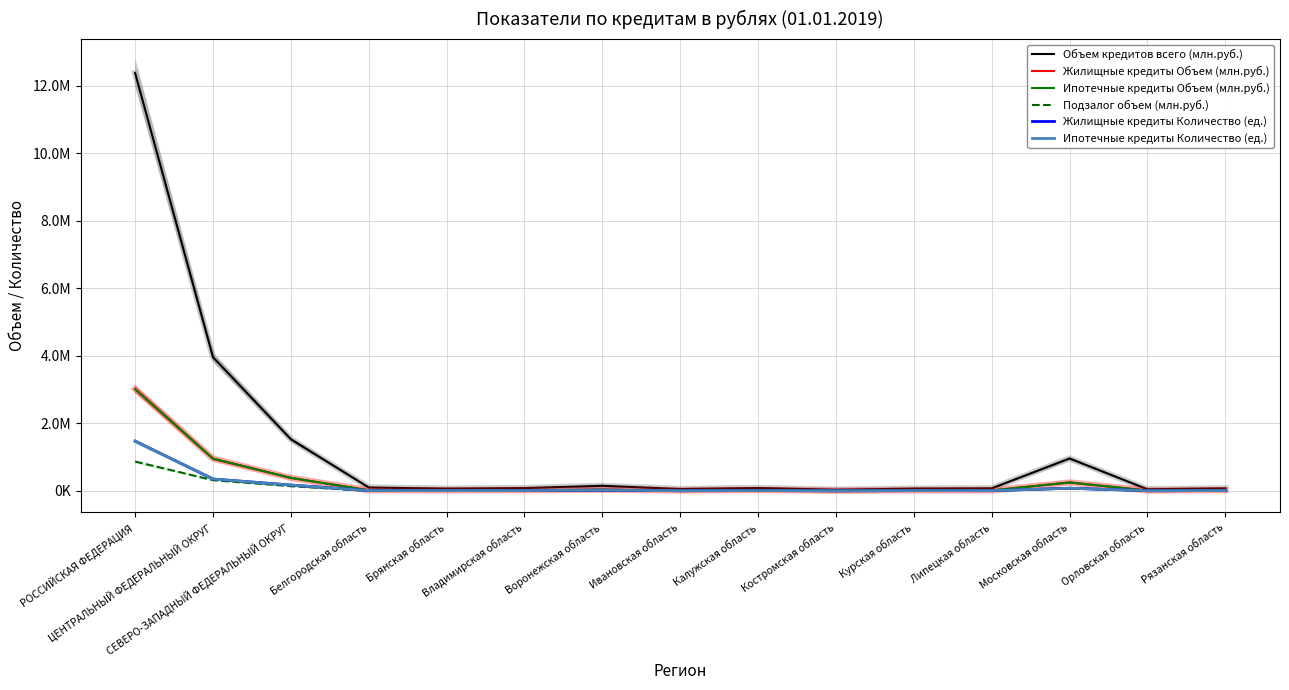

At Рязанская область, list the series in order from smallest to largest.

Подзалог объем (млн.руб.), Ипотечные кредиты Количество (ед.), Жилищные кредиты Количество (ед.), Ипотечные кредиты Объем (млн.руб.), Жилищные кредиты Объем (млн.руб.), Объем кредитов всего (млн.руб.)